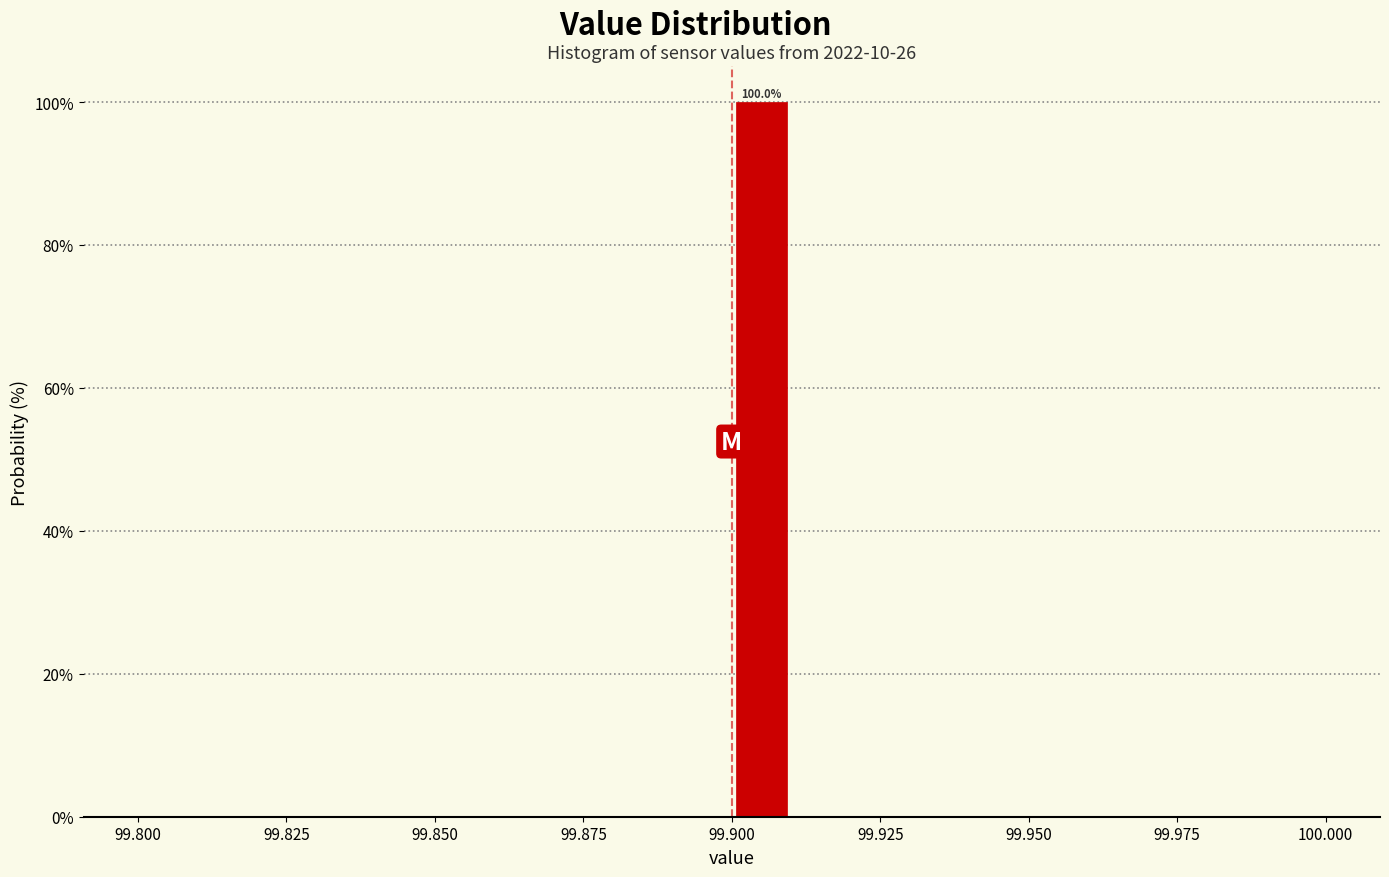

Around what value on the x-axis is the tallest bar? Give the approximate position of its centre, as read against the axis.

99.905